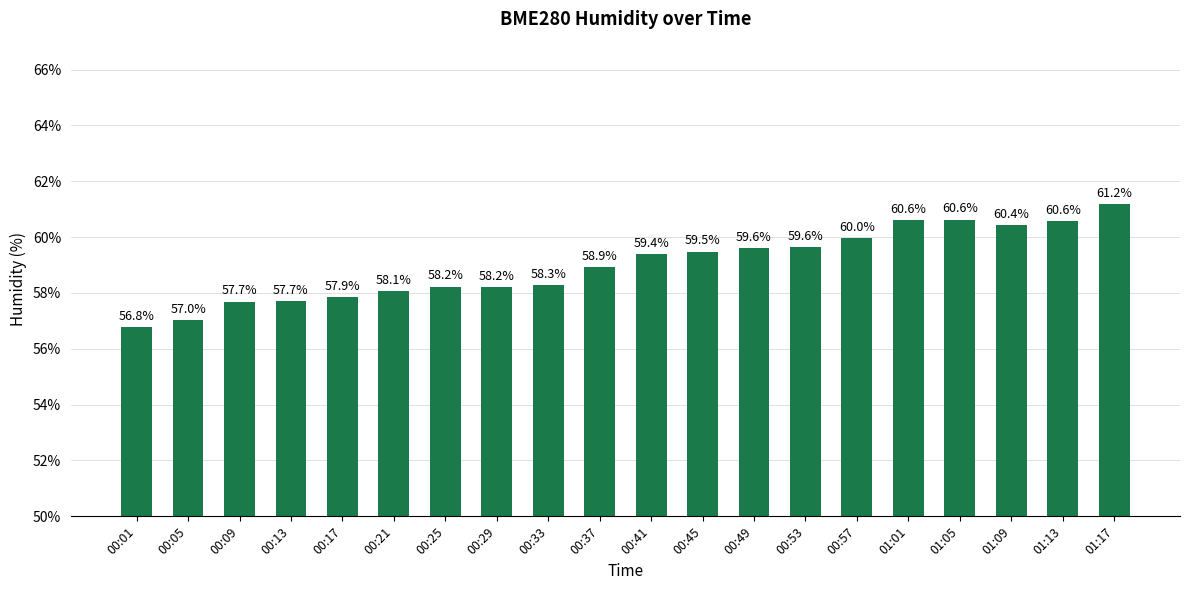

Which label corresponds to the largest value in the chart?

01:17